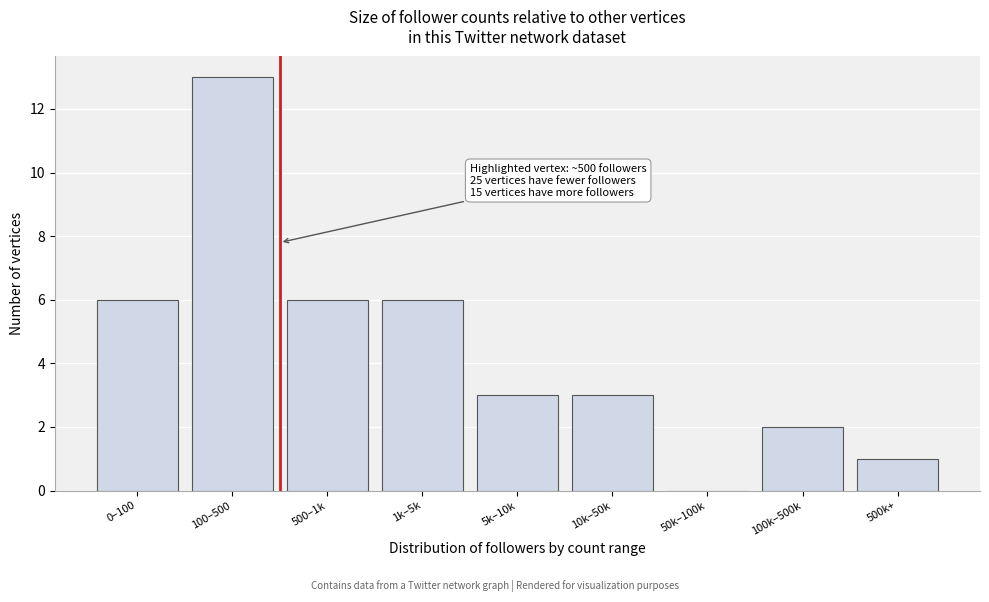

Which category has the highest value across all series?

100–500